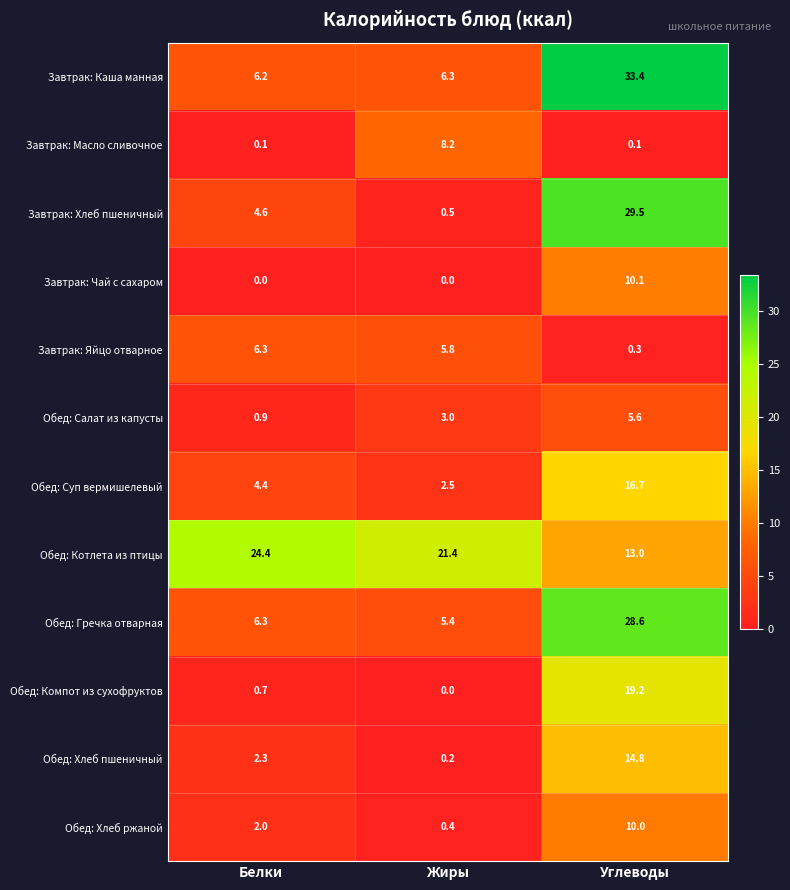

List the labels in order of Обед: Салат из капусты value, smallest first.

Белки, Жиры, Углеводы